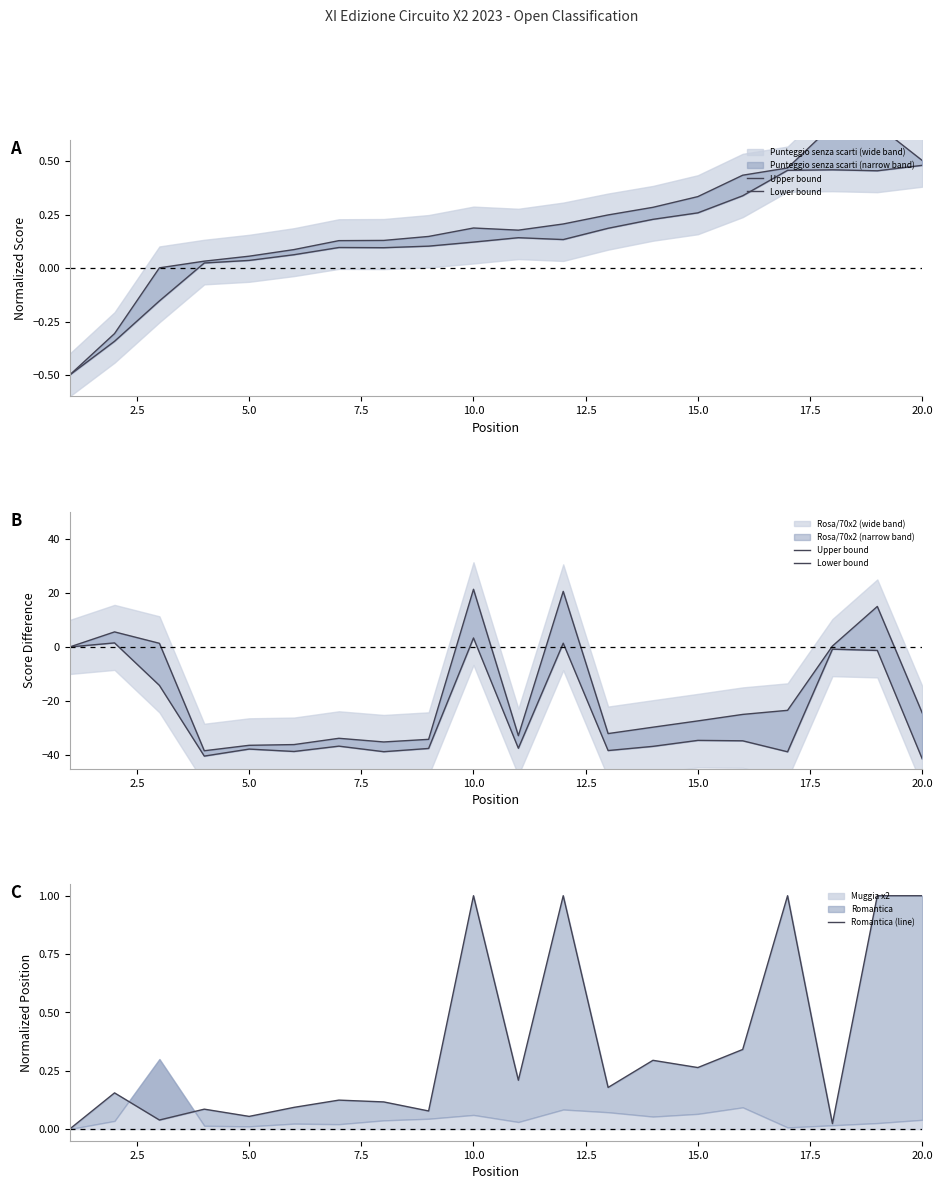

True or false: Romantica (line) has a value of 0.1 at 7.5.

False